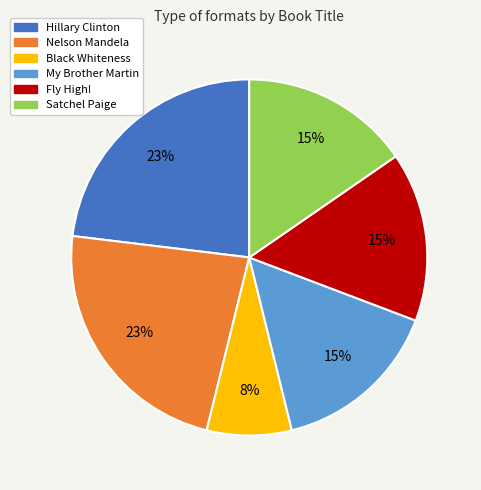

What is the smallest slice in the pie chart?

Black Whiteness